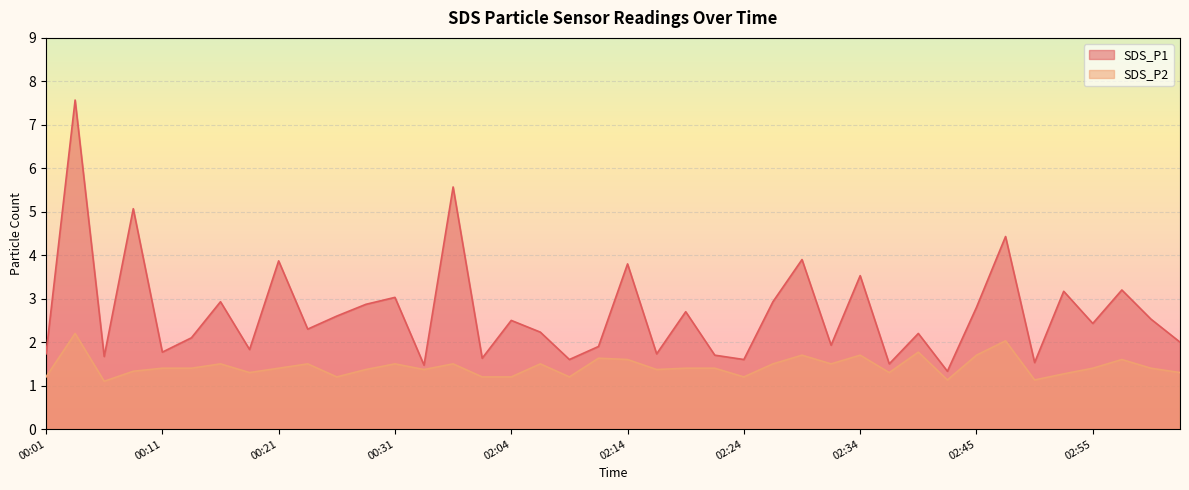

What is the total value across all series at 00:01?

2.9